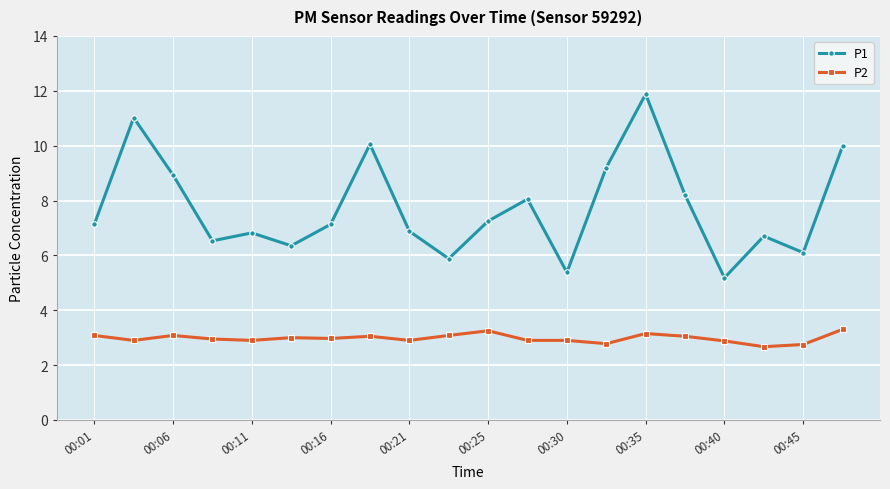

Which series has the largest total across all categories?

P1